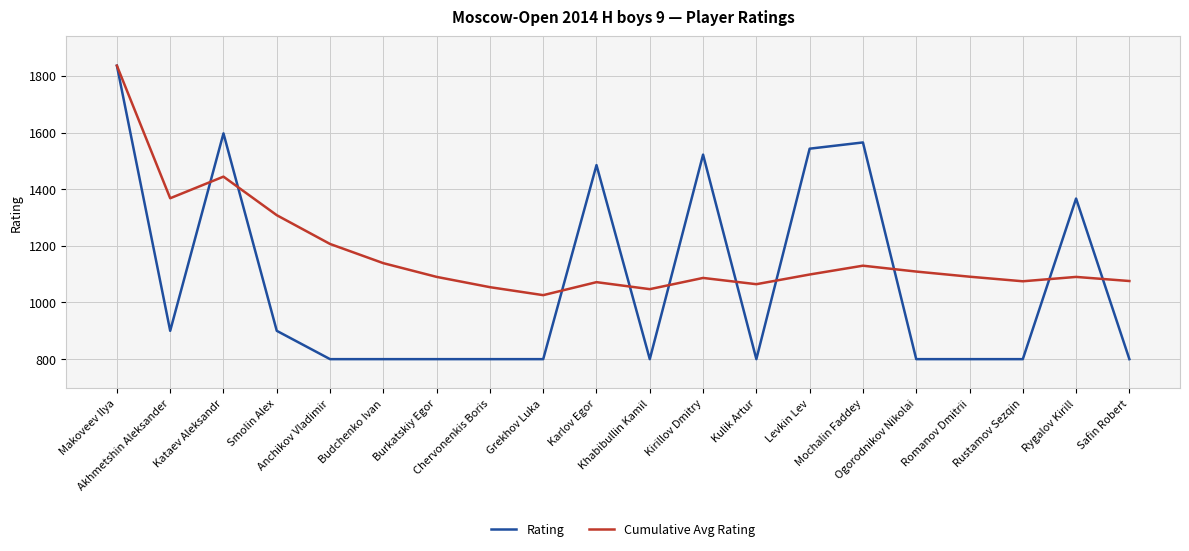

True or false: Rating has more than 0 interior local peaks.

True